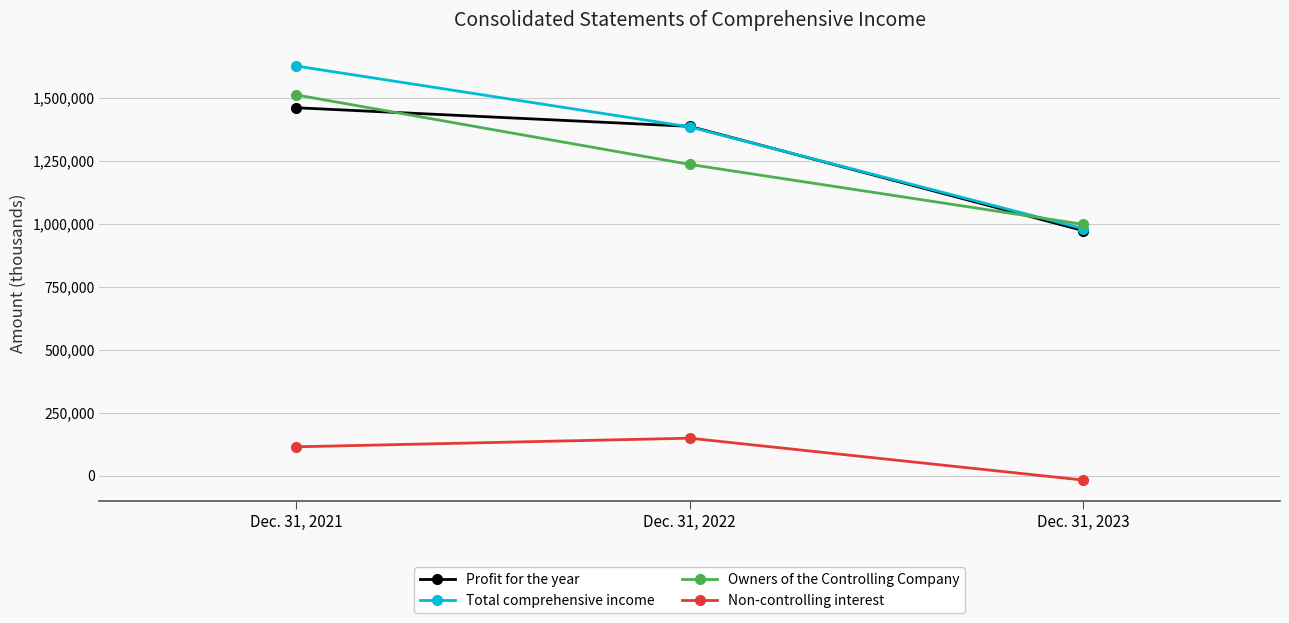

Reading right to left, extract all data points from this chart.

Profit for the year: Dec. 31, 2023=972182	Dec. 31, 2022=1385635	Dec. 31, 2021=1459395
Total comprehensive income: Dec. 31, 2023=979629	Dec. 31, 2022=1383441	Dec. 31, 2021=1624962
Owners of the Controlling Company: Dec. 31, 2023=996999	Dec. 31, 2022=1234651	Dec. 31, 2021=1510373
Non-controlling interest: Dec. 31, 2023=-17370	Dec. 31, 2022=148790	Dec. 31, 2021=114589